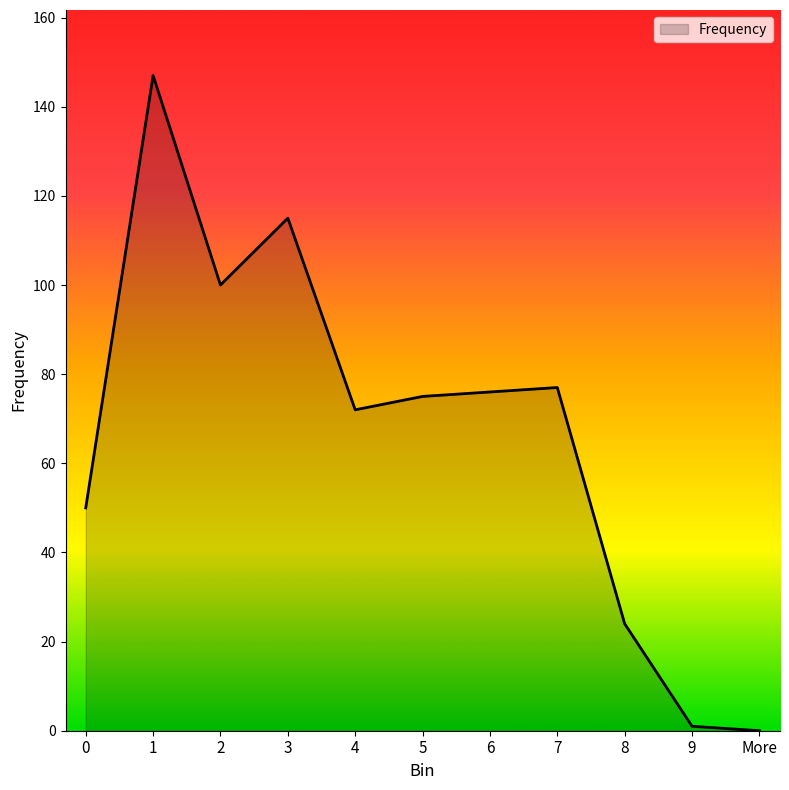

Which category has the highest value across all series?

1